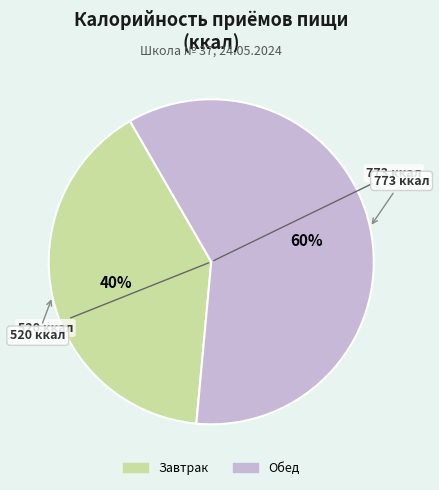

How many segments does this pie chart have?

2